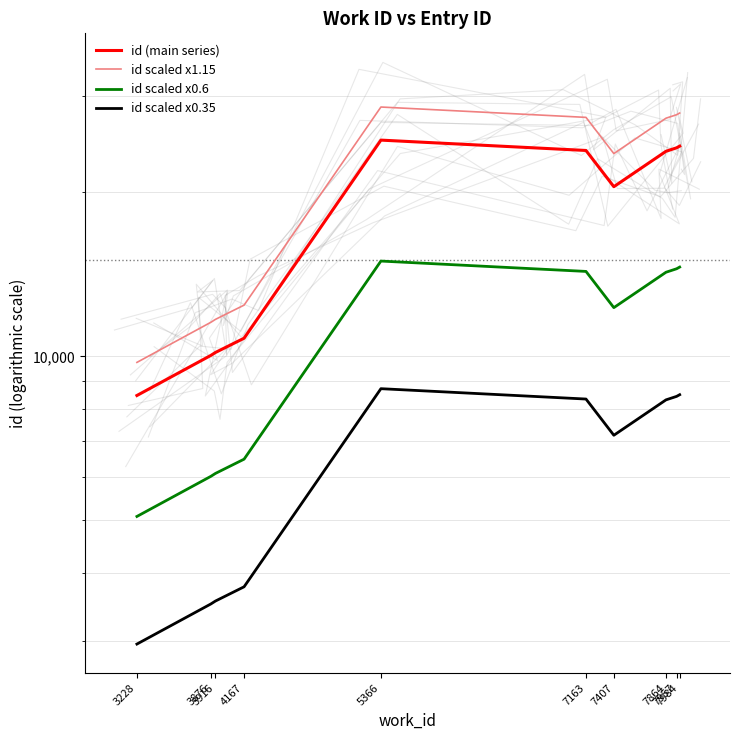

True or false: id (main series) and id scaled x1.15 intersect in this chart.

False